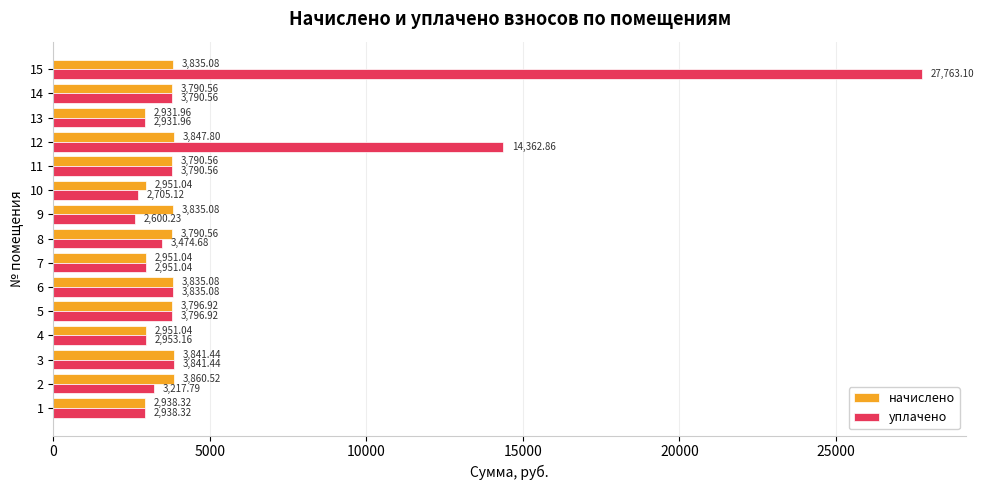

The начислено series shows 6250.2 at 14. True or false?

False